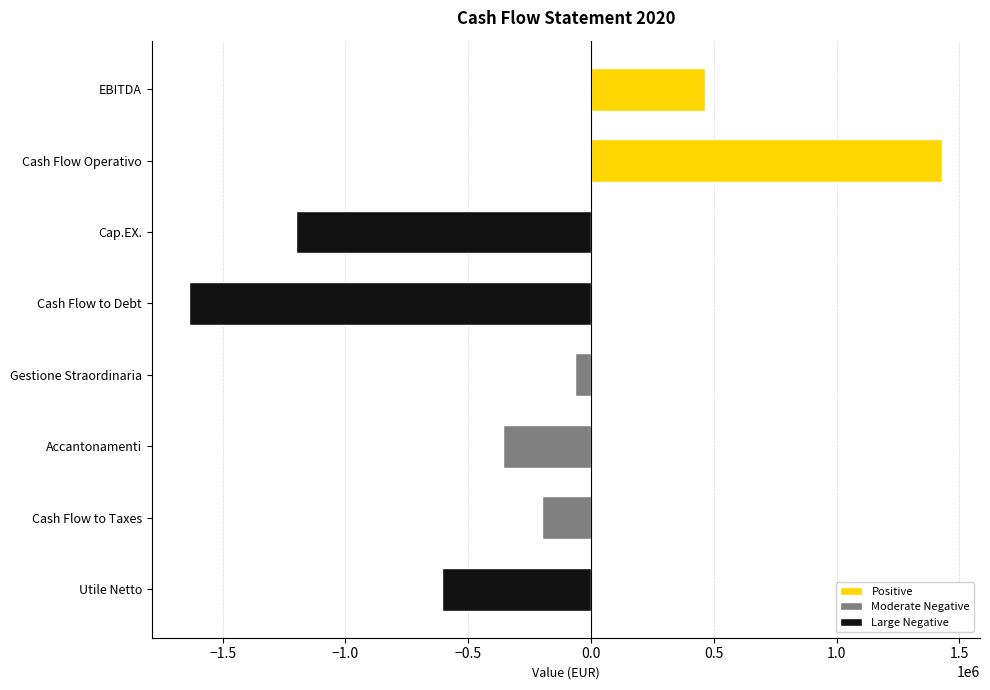

True or false: the data shows -494540.6 at Cap.EX..

False